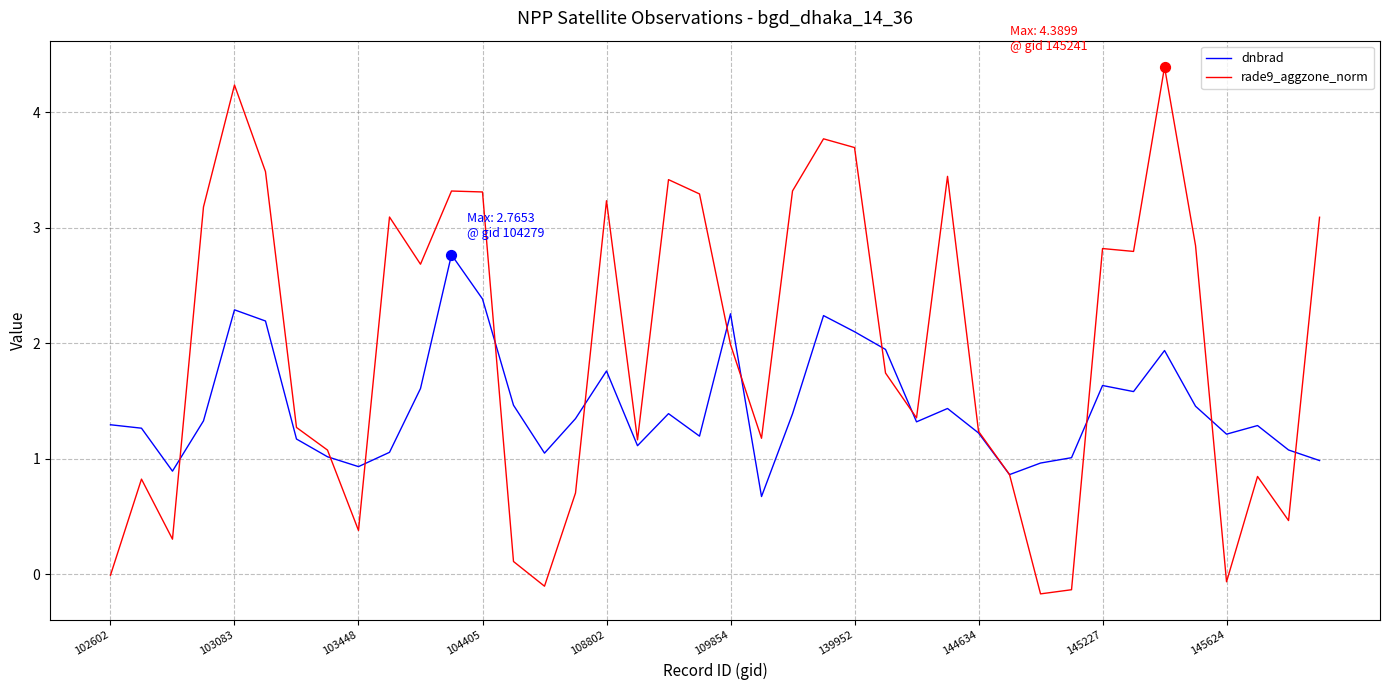

Which series has the largest range (max minus min)?

rade9_aggzone_norm